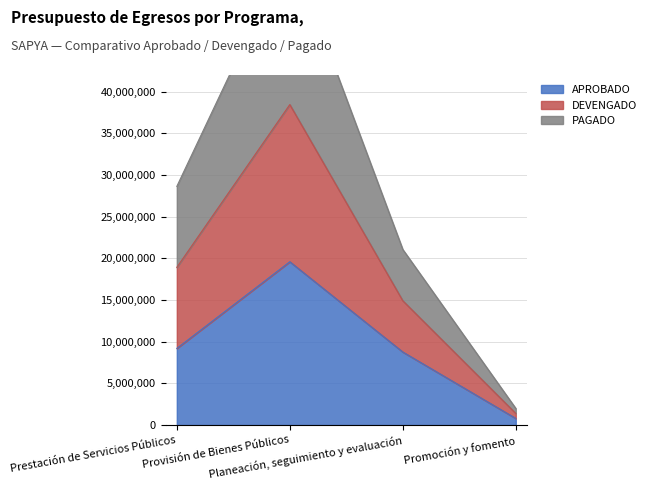

In APROBADO, how many points are higher than both neighbors (excluding endpoints)?

1